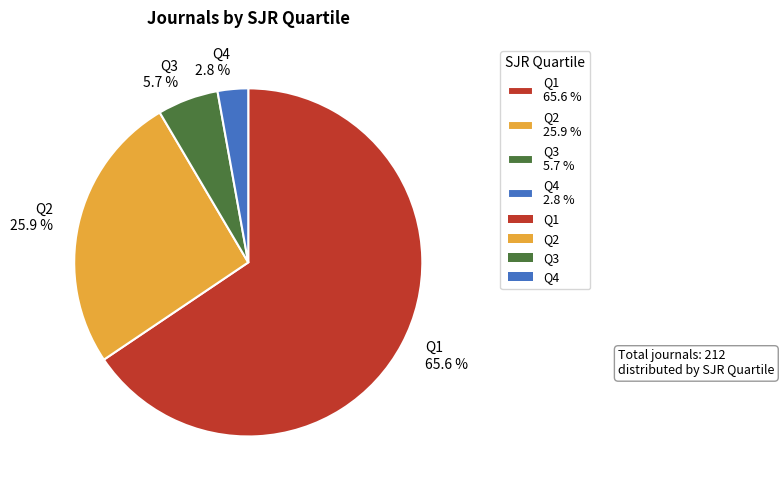

Count the number of slices in the pie.

4